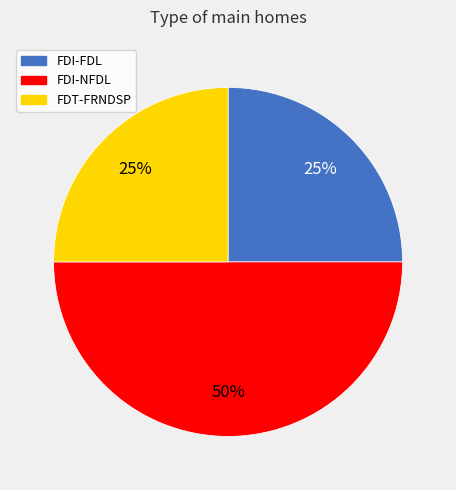

Approximately how many times larger is the value at FDI-FDL compared to FDI-NFDL?

0.5